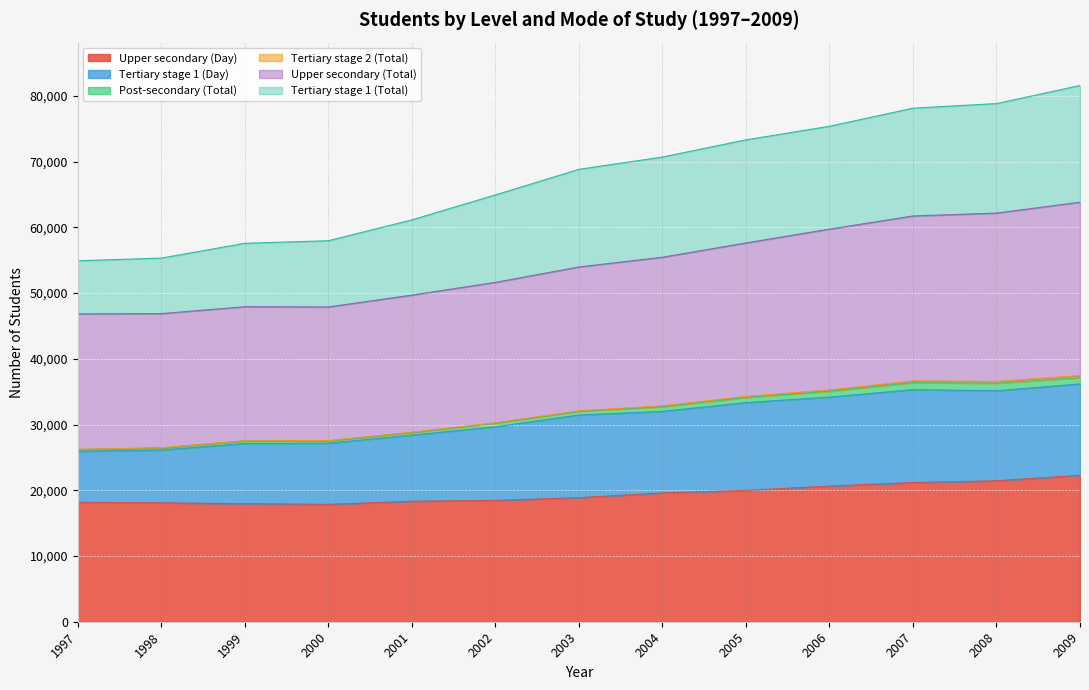

How many data points in Upper secondary (Day) are less than 18875?

6